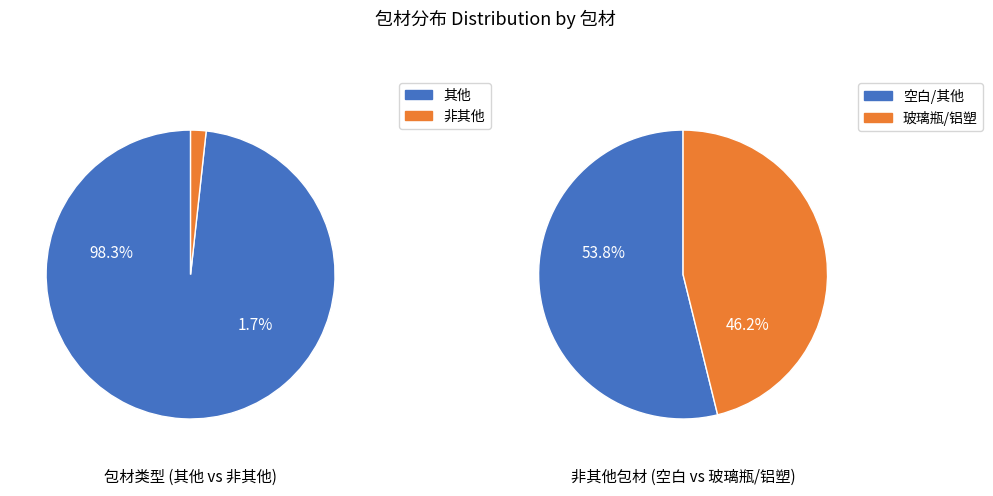

Which slice is the largest?

其他